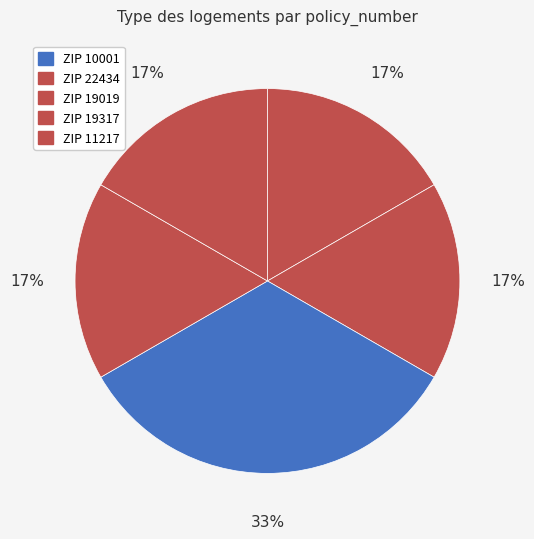

How many slices are in this pie chart?

5